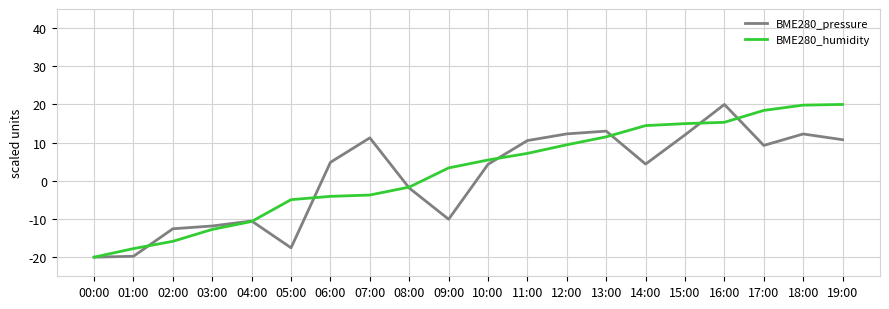

What is the approximate value of BME280_pressure at 08:00?

-1.9